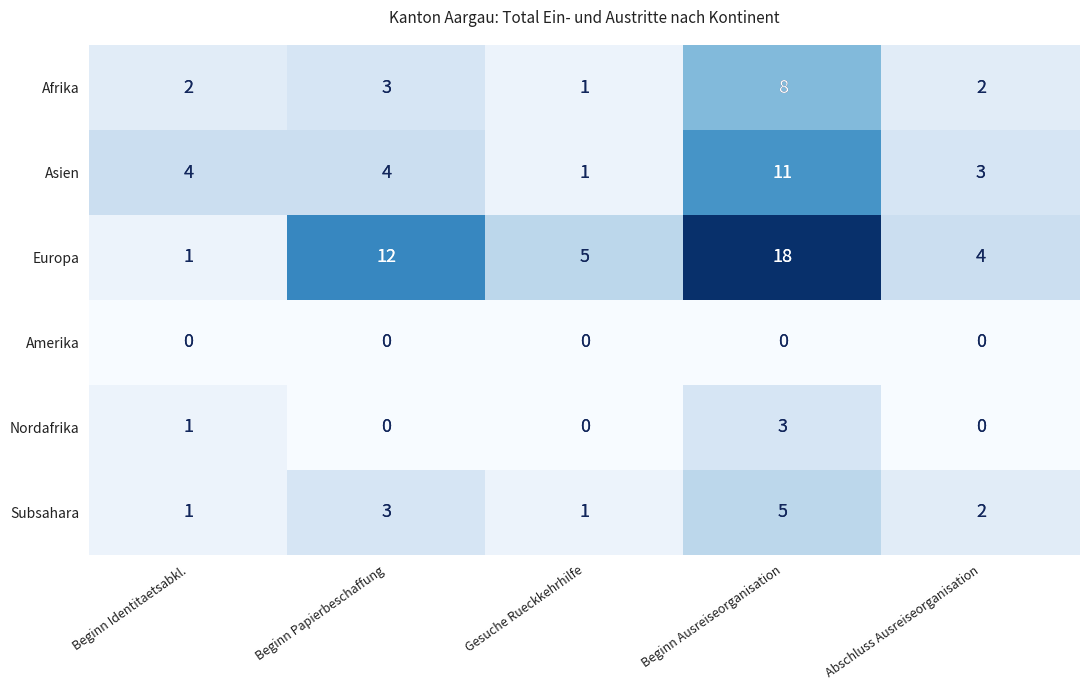

Rank the series at Gesuche Rueckkehrhilfe from lowest to highest value.

Amerika, Nordafrika, Afrika, Asien, Subsahara, Europa